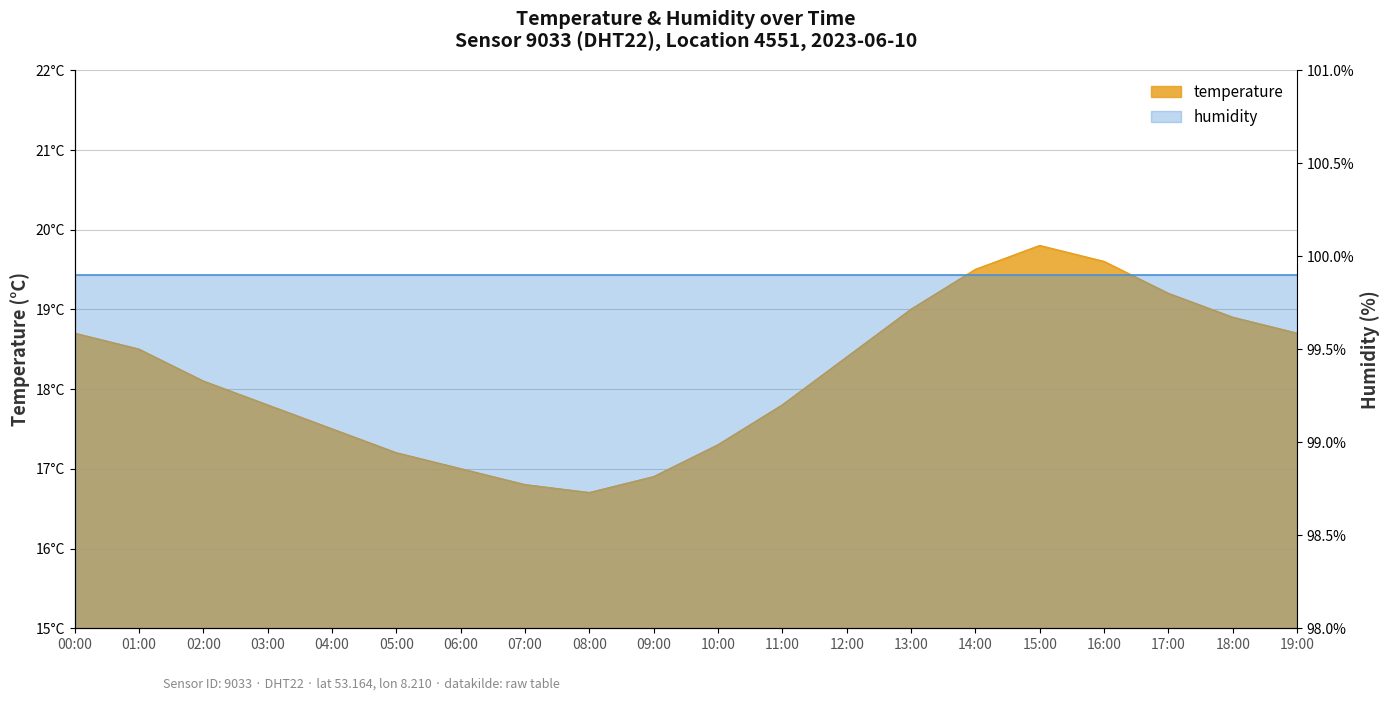

What is the difference between the values at 16:00 and 19:00?

0.9